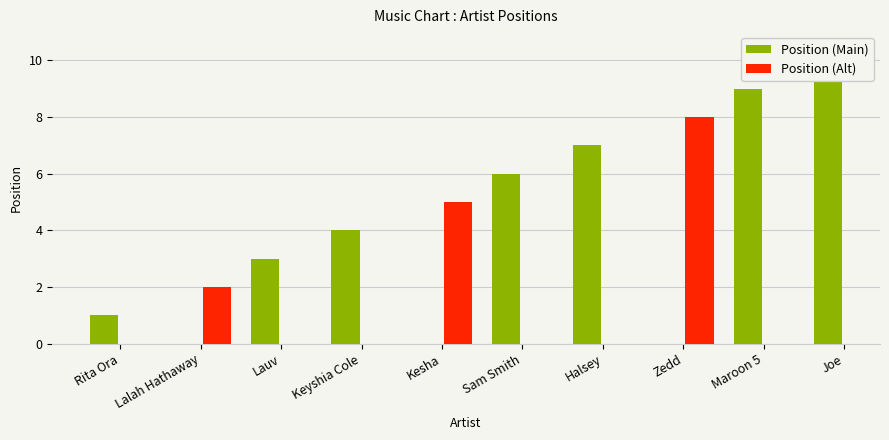

True or false: the data shows 2 at Keyshia Cole.

False